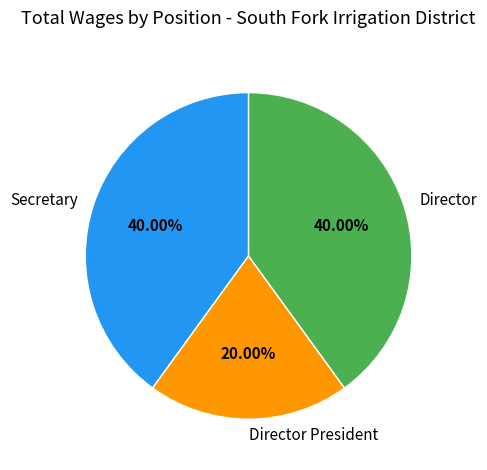

Is Director the majority of the pie?

No